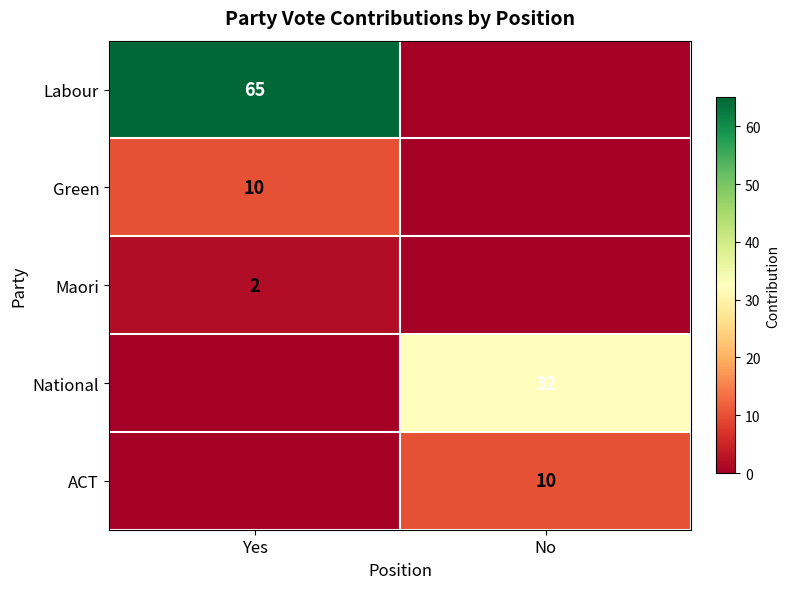

True or false: ACT has a value of 14 at No.

False